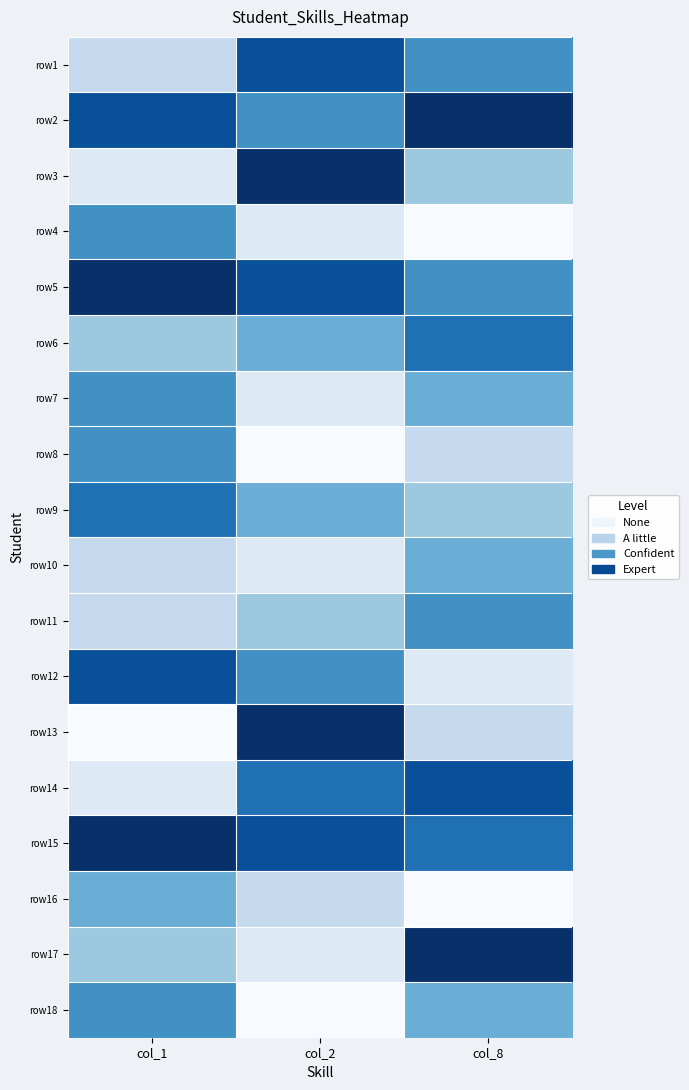

Between col_8 and col_1, which is larger?

col_8